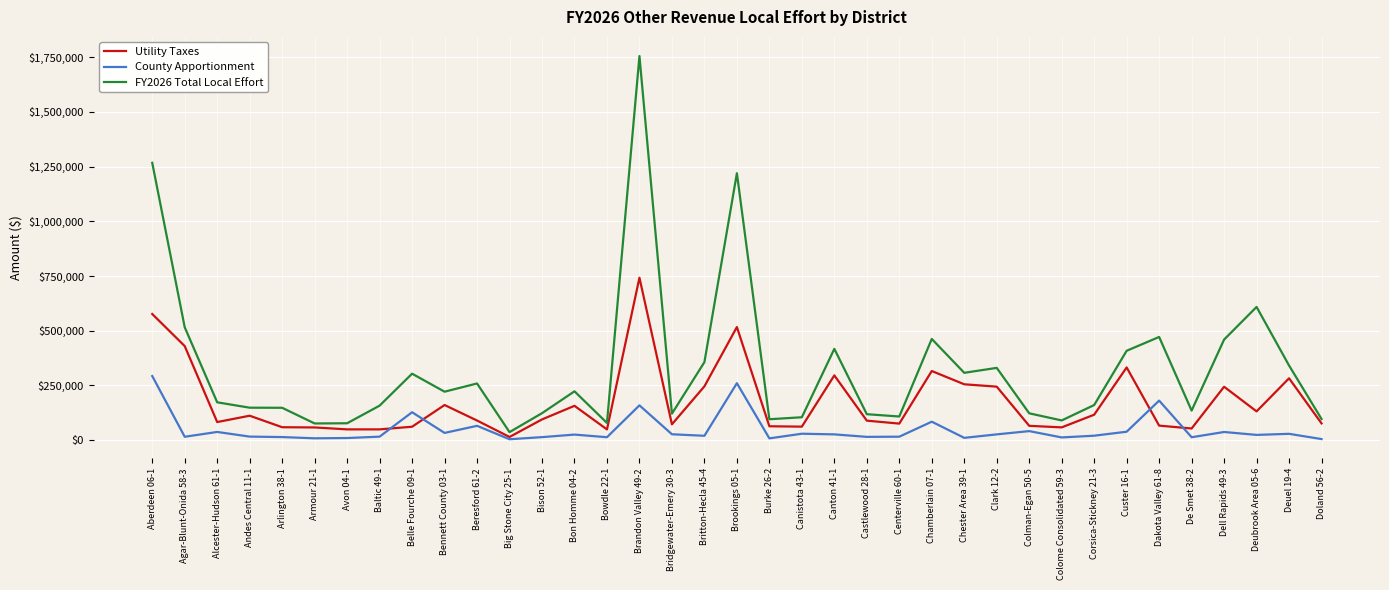

Rank the series by their average value, from lowest to highest.

County Apportionment, Utility Taxes, FY2026 Total Local Effort